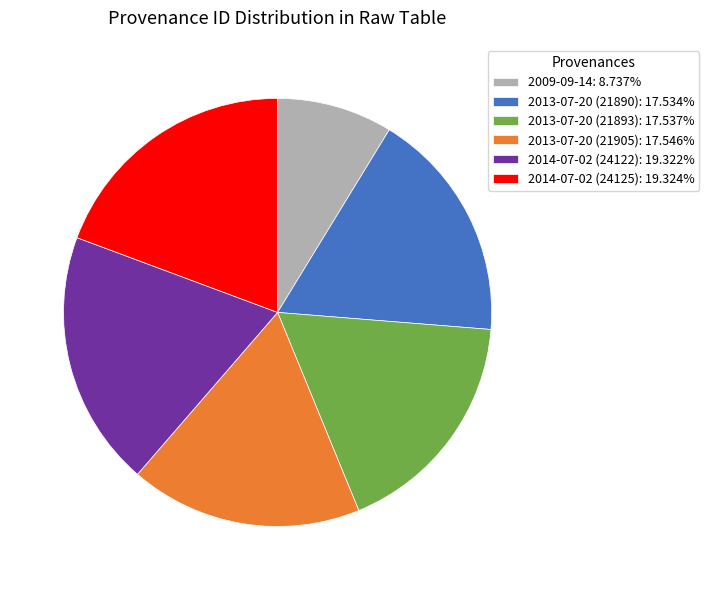

Approximately how many times larger is the value at 2013-07-20 (21890): 17.534% compared to 2009-09-14: 8.737%?

2.0